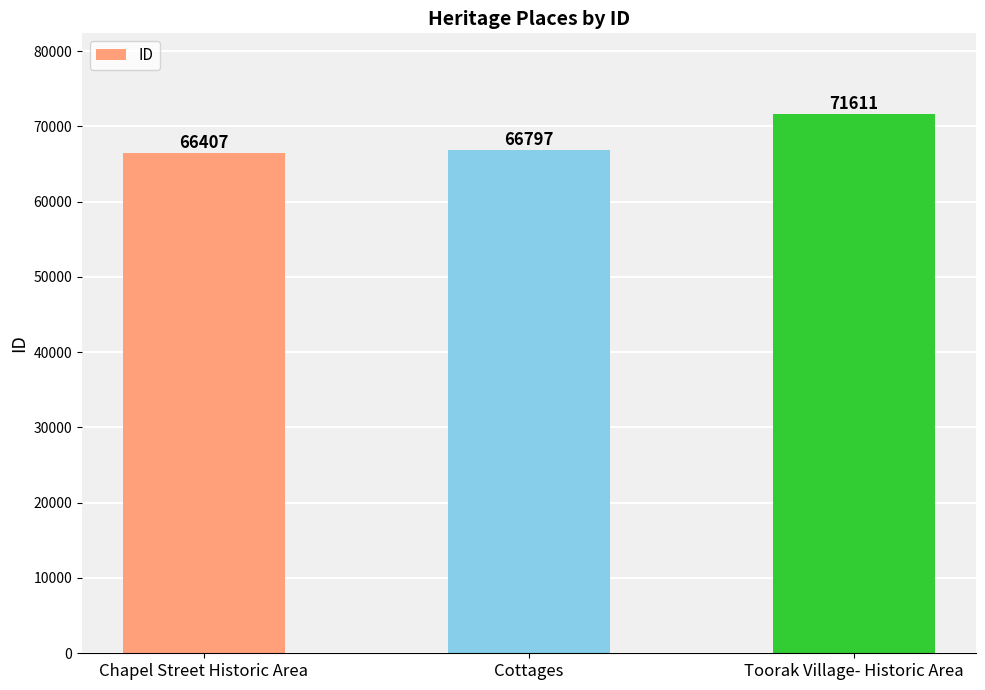

What position from the right is Chapel Street Historic Area?

3